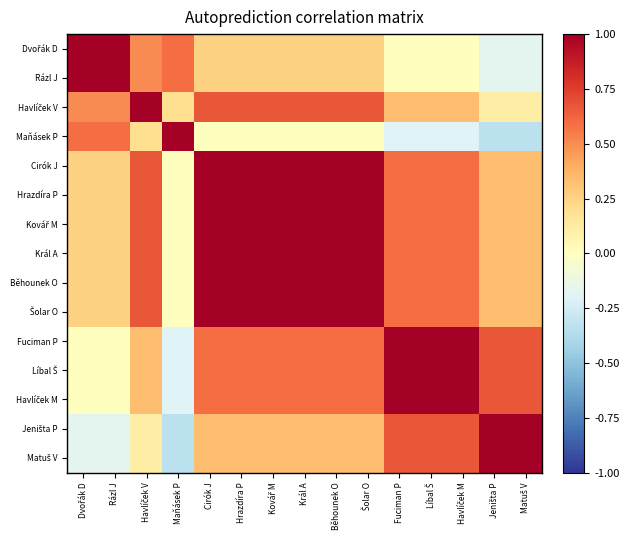

Count the number of data series in this chart.

15